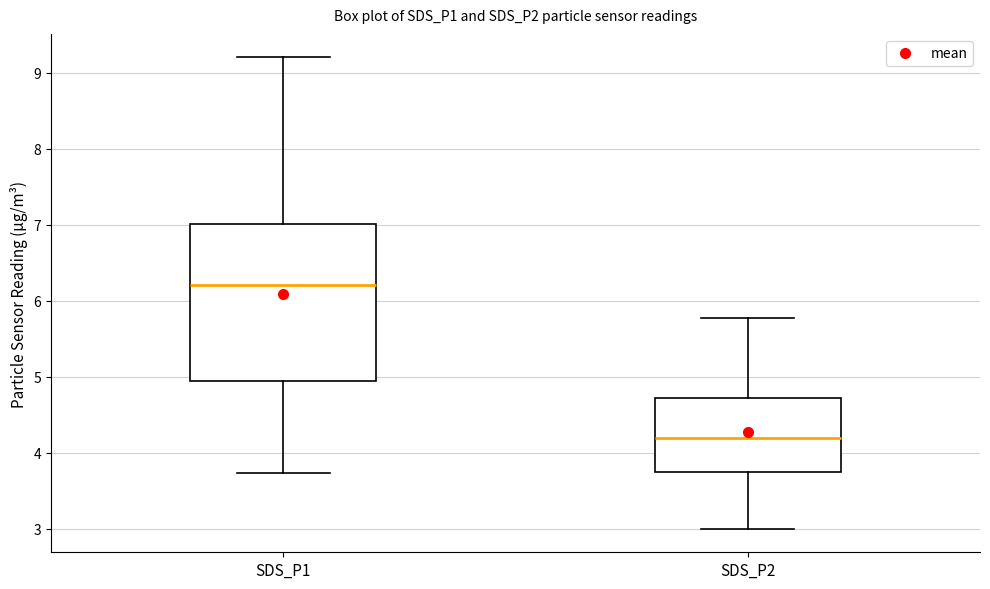

Which box has the lowest median line?

SDS_P2